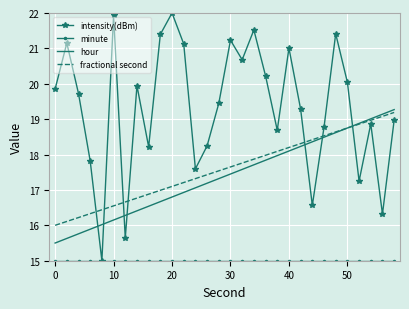

What is the minimum value for intensity(dBm)?

15.0